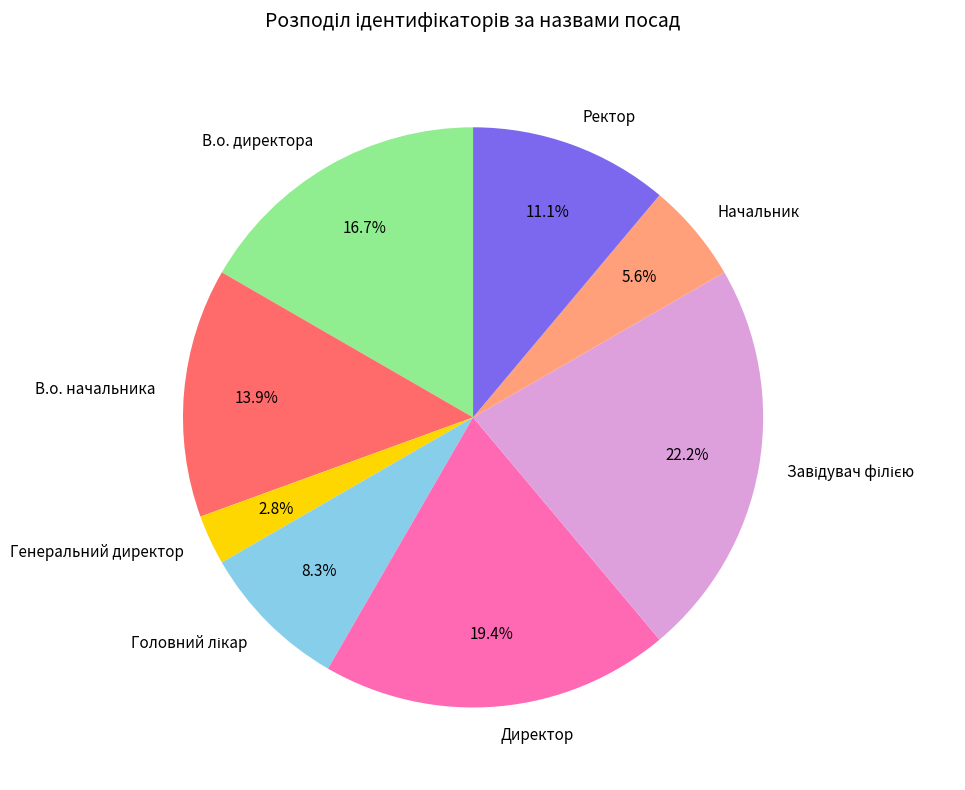

What is the ratio of the value at Начальник to the value at Ректор?

0.5